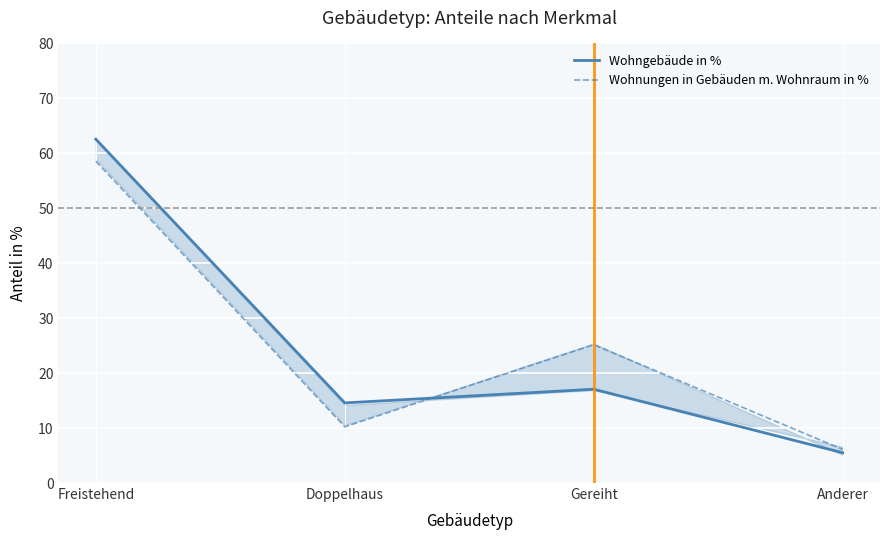

How many categories are shown in the chart?

4